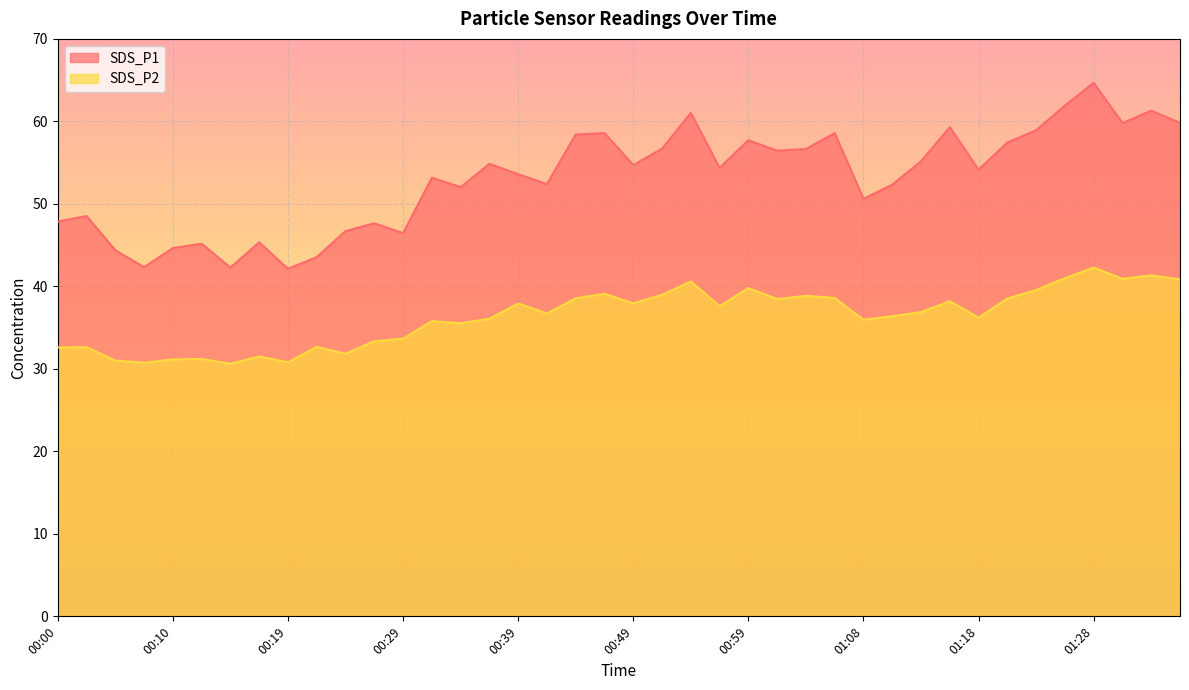

How many values in the SDS_P2 series exceed 36?

24